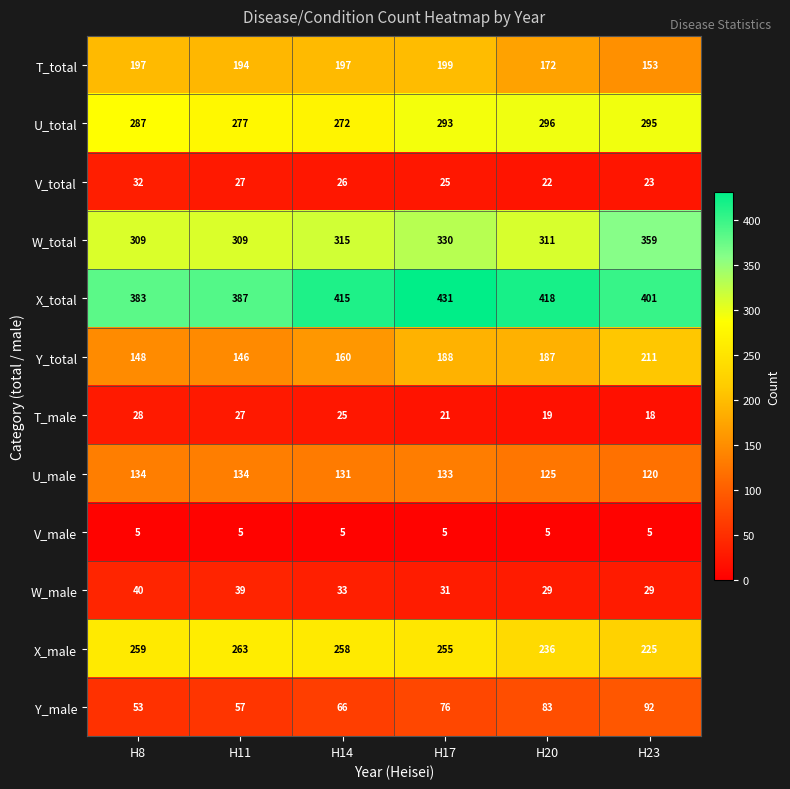

Which series has the widest spread of values?

Y_total